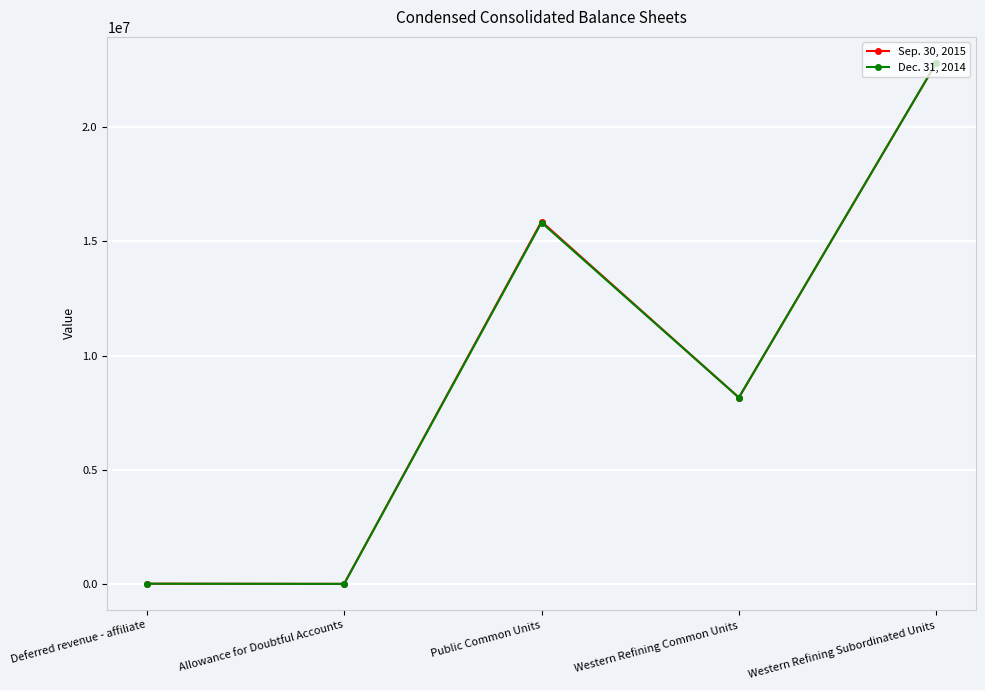

Count the number of categories in the chart.

5